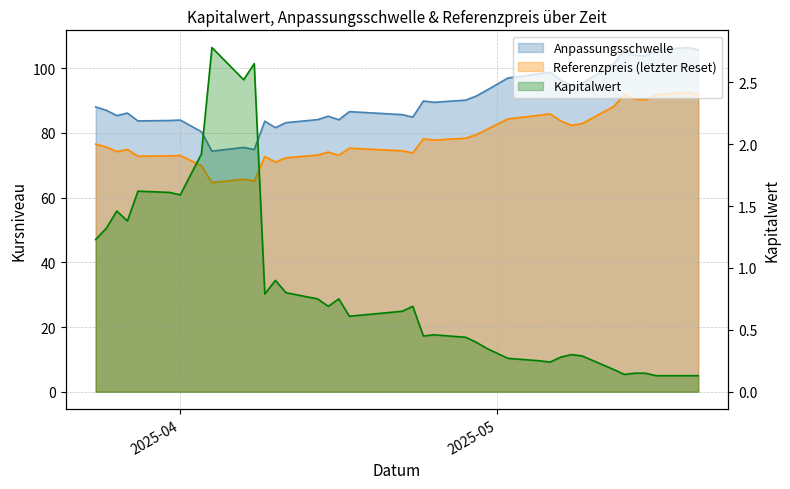

Is it true that Kapitalwert equals 0.6 at 2025-04-17?

True